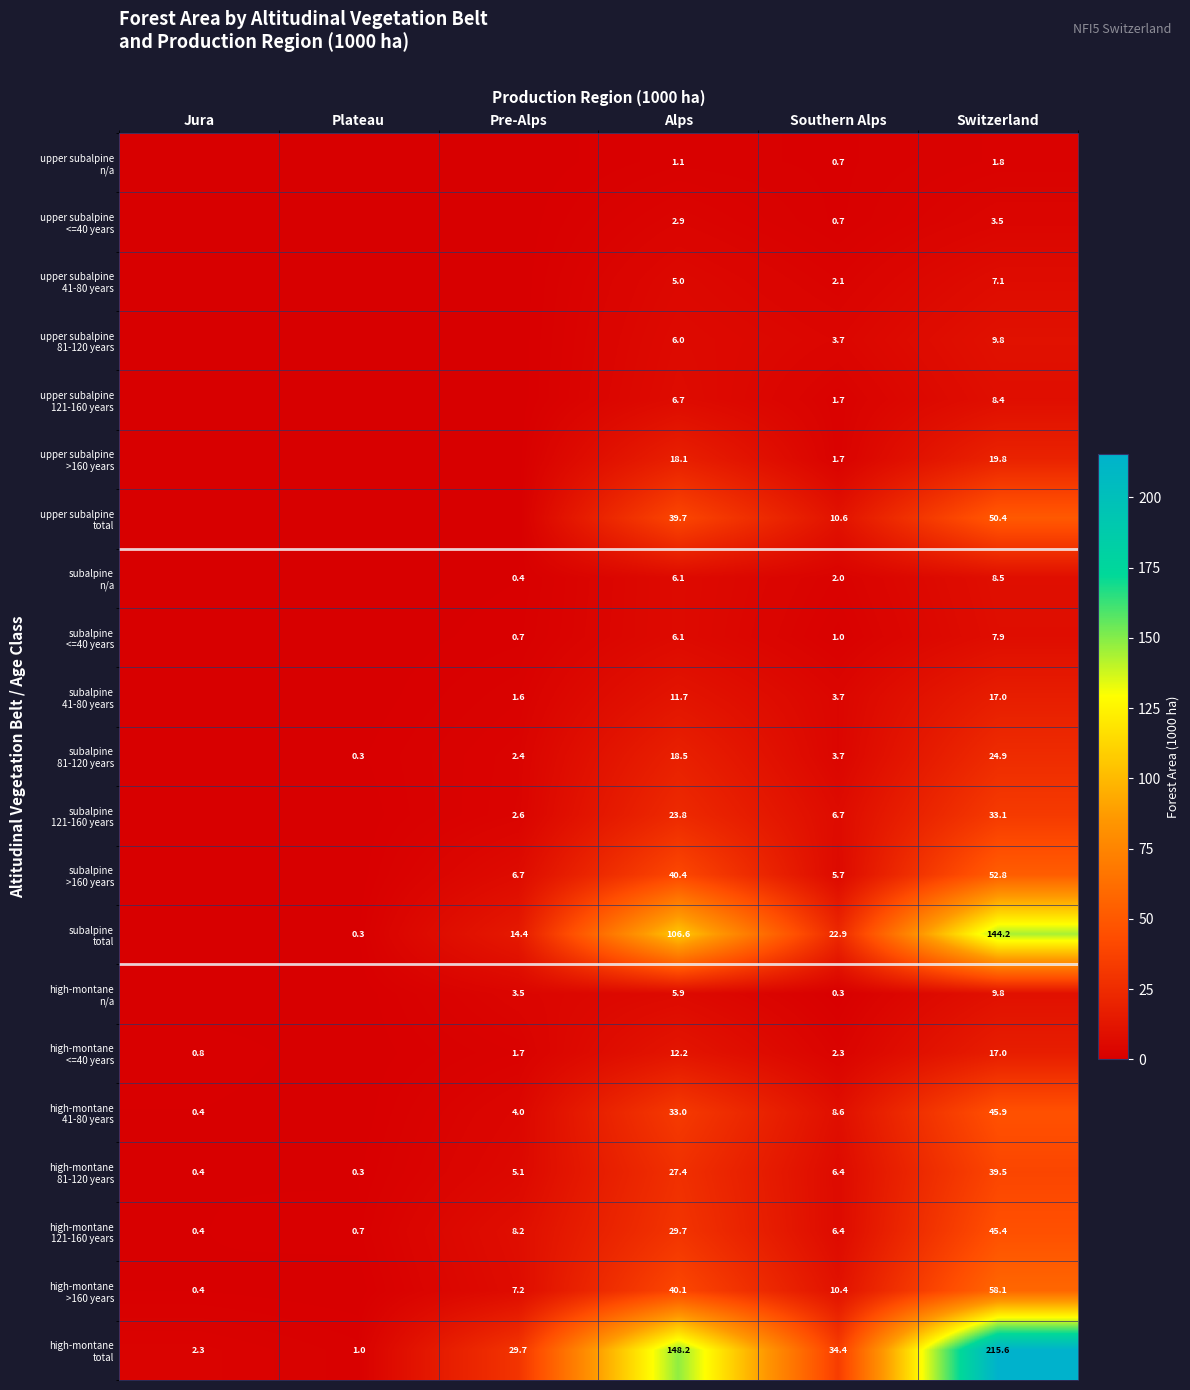

What is the total value across all series at Switzerland?

820.5